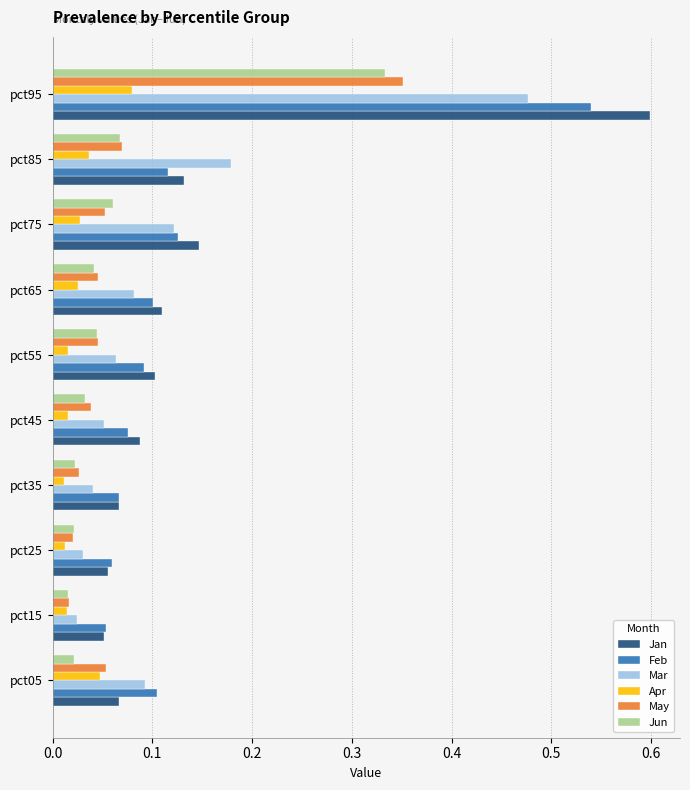

Is it true that Feb equals 0.0 at pct65?

False